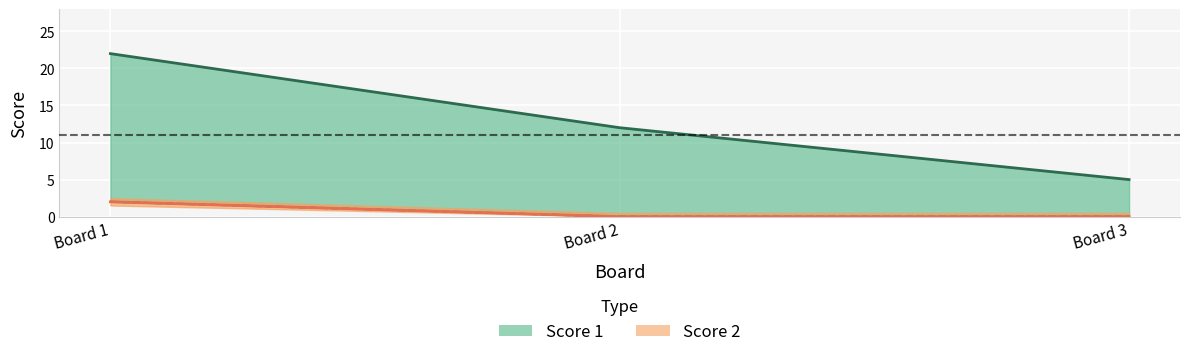

Reading right to left, what are all the values shown in this chart?

Score 1: 5	12	22
Score 2: 0	0	2